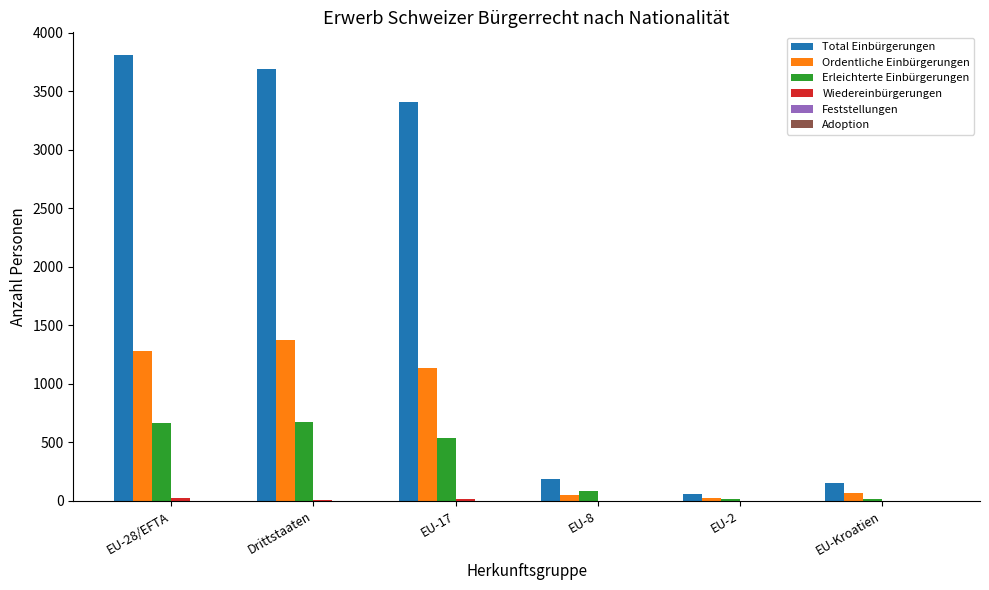

Which category has the highest value in the Total Einbürgerungen series?

EU-28/EFTA